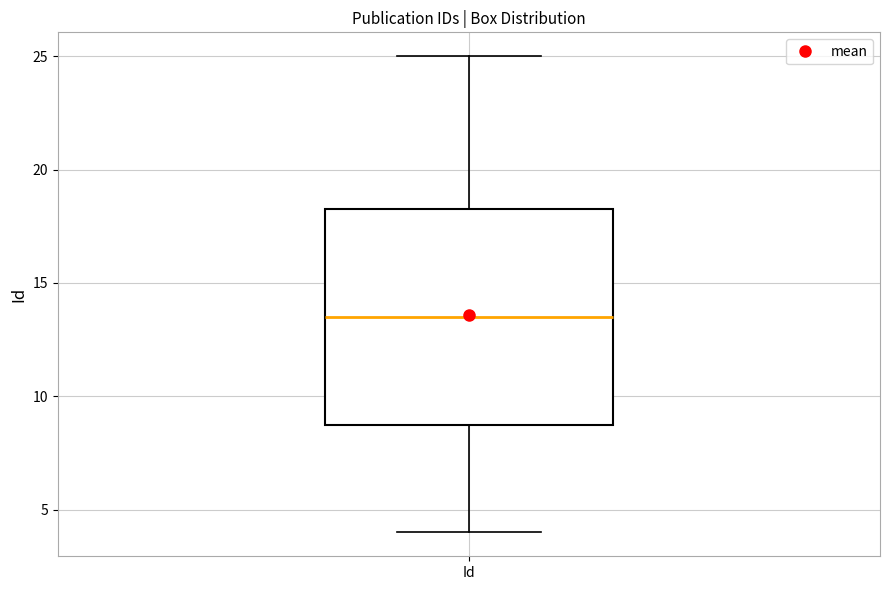

Transcribe this box plot: give where the median line is, the range the box spans, and where the two whiskers end, as read against the y-axis. The values are not printed on the chart, so give them approximately, as read against the axis.

median 13.5, box 9.0 to 18.5, whiskers 4.0 to 25.0